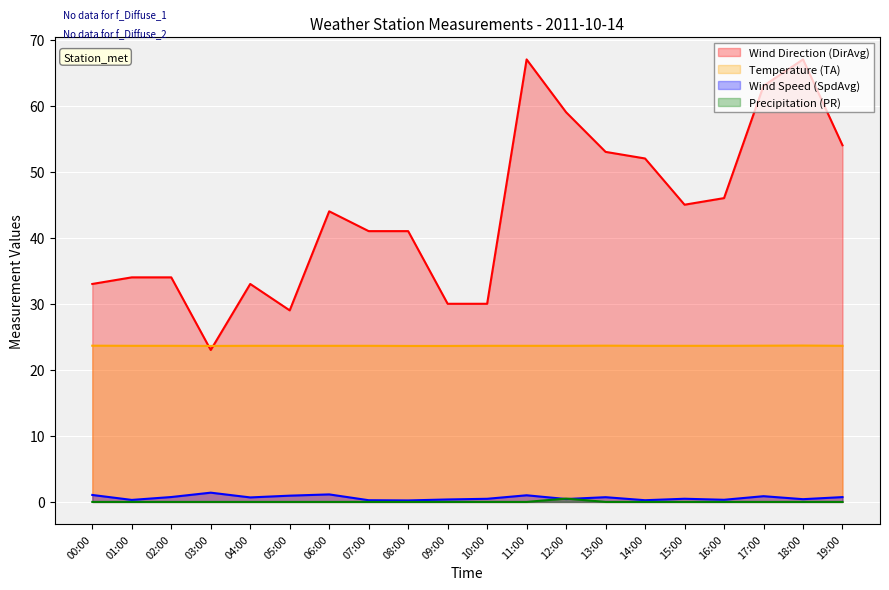

Which series has the widest spread of values?

Wind Direction (DirAvg)